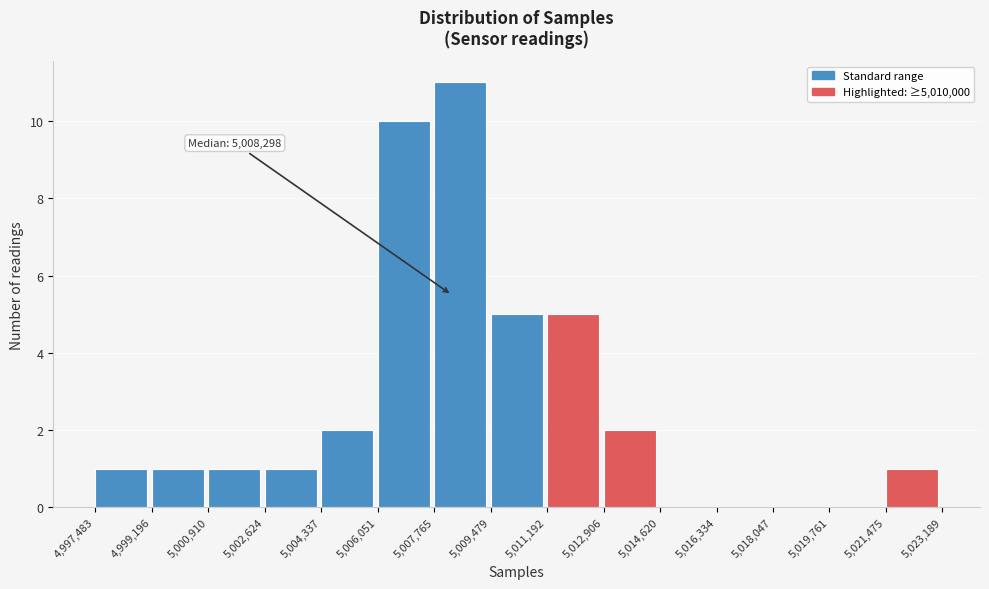

Which range on the x-axis has the tallest bar?

5,007,765 to 5,009,479